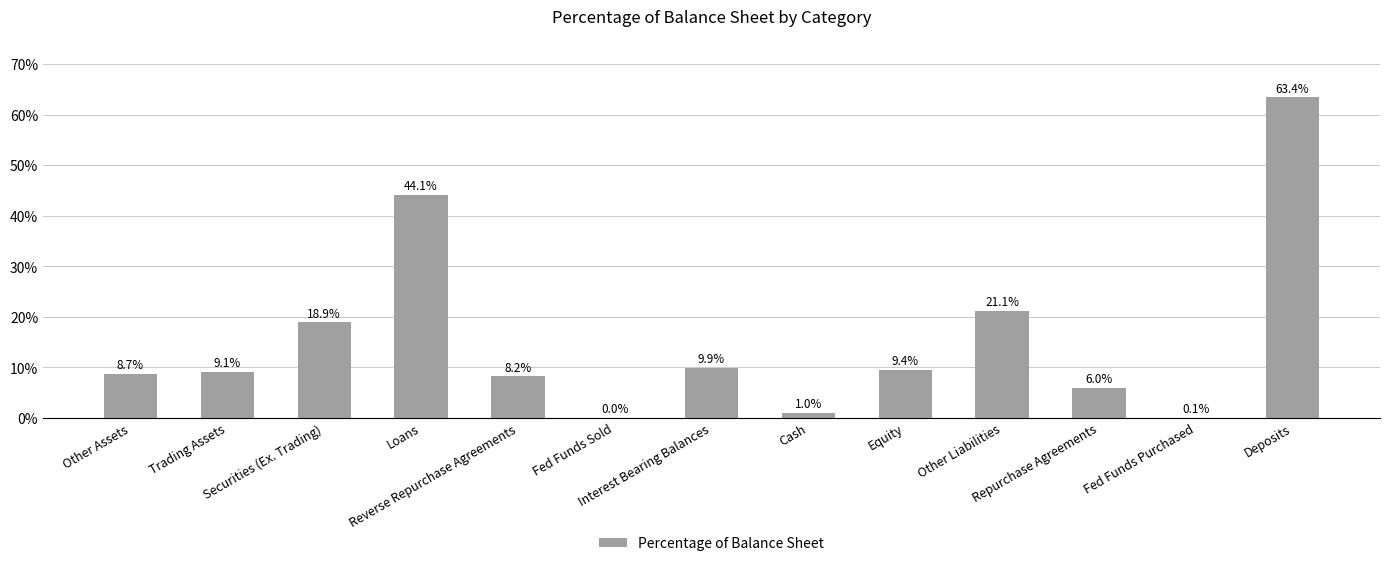

What is the greatest value displayed?

63.4